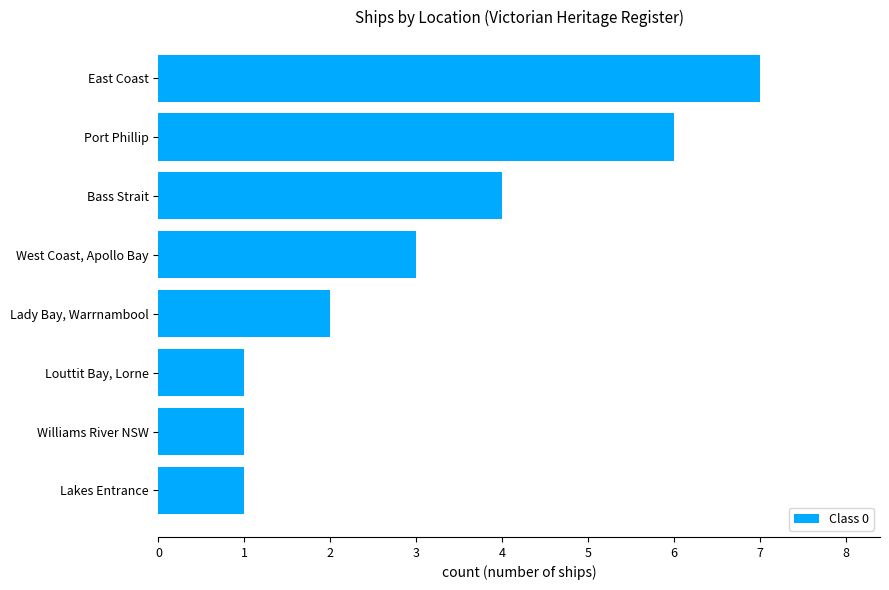

Reading bottom to top, transcribe all the data shown in this chart.

Lakes Entrance=1	Williams River NSW=1	Louttit Bay, Lorne=1	Lady Bay, Warrnambool=2	West Coast, Apollo Bay=3	Bass Strait=4	Port Phillip=6	East Coast=7